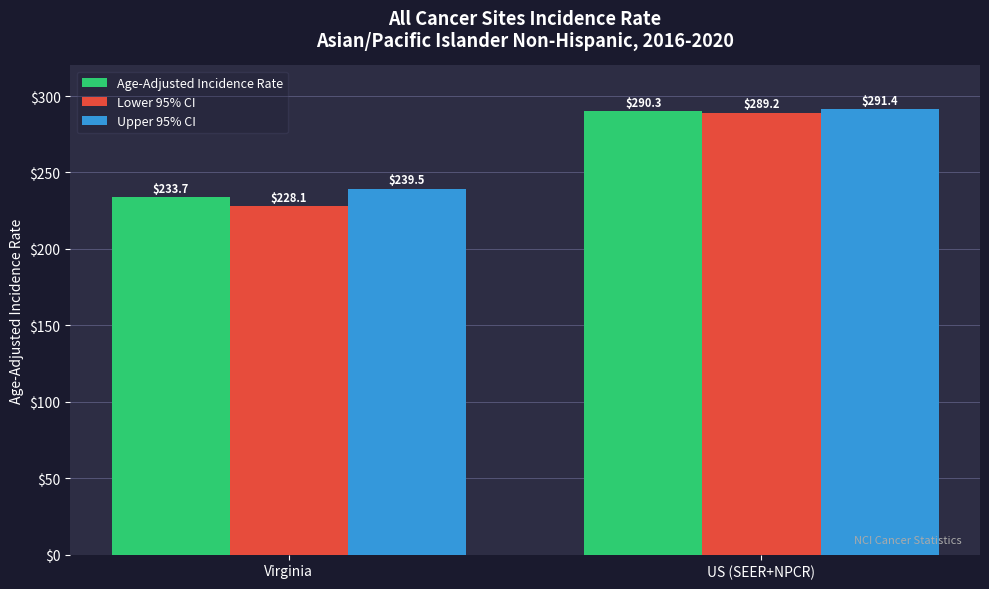

What is the label of the 1st bar from the right?

US (SEER+NPCR)